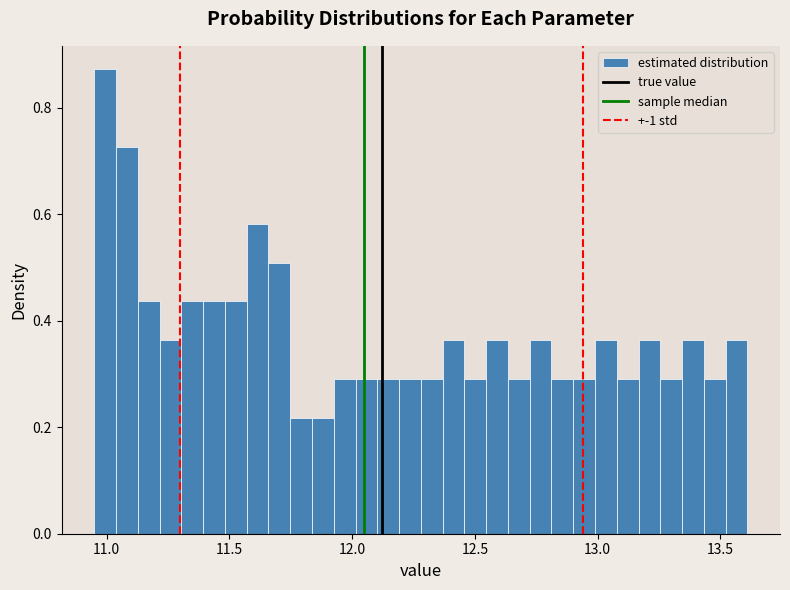

Read against the x-axis, roughly where is the centre of the tallest bar?

11.00